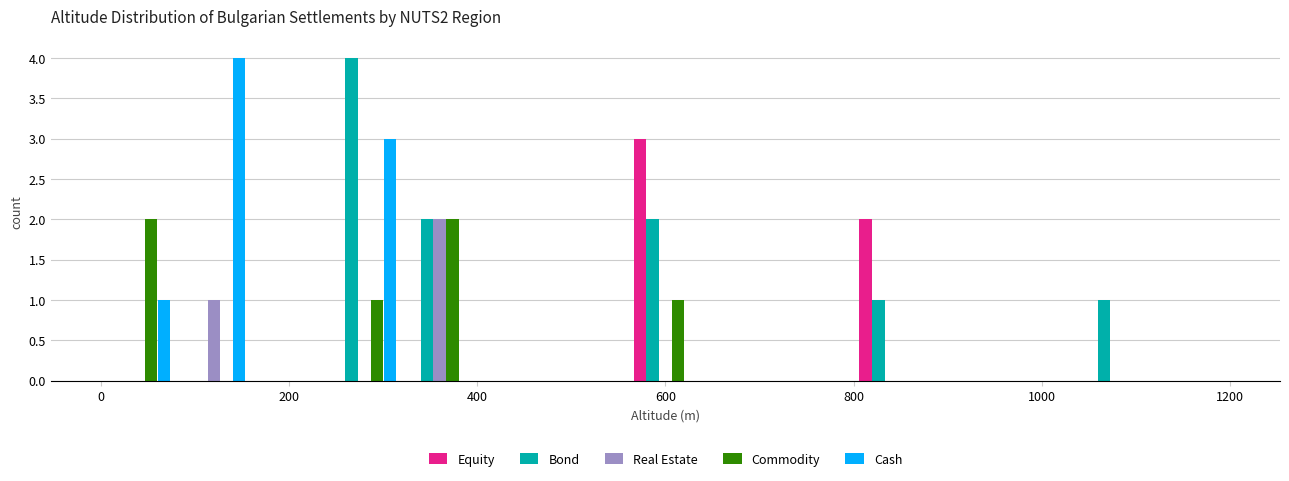

Reading left to right, transcribe this chart: for each range on the x-axis, give the height of each series' bar. The values are not printed on the chart, so give them approximately, as read against the axis.

0 to 80: Equity=0	Bond=0	Real Estate=0	Commodity=2	Cash=1
80 to 160: Equity=0	Bond=0	Real Estate=1	Commodity=0	Cash=4
160 to 240: Equity=0	Bond=0	Real Estate=0	Commodity=0	Cash=0
240 to 320: Equity=0	Bond=4	Real Estate=0	Commodity=1	Cash=3
320 to 400: Equity=0	Bond=2	Real Estate=2	Commodity=2	Cash=0
400 to 480: Equity=0	Bond=0	Real Estate=0	Commodity=0	Cash=0
480 to 560: Equity=0	Bond=0	Real Estate=0	Commodity=0	Cash=0
560 to 640: Equity=3	Bond=2	Real Estate=0	Commodity=1	Cash=0
640 to 720: Equity=0	Bond=0	Real Estate=0	Commodity=0	Cash=0
720 to 800: Equity=0	Bond=0	Real Estate=0	Commodity=0	Cash=0
800 to 880: Equity=2	Bond=1	Real Estate=0	Commodity=0	Cash=0
880 to 960: Equity=0	Bond=0	Real Estate=0	Commodity=0	Cash=0
960 to 1040: Equity=0	Bond=0	Real Estate=0	Commodity=0	Cash=0
1040 to 1120: Equity=0	Bond=1	Real Estate=0	Commodity=0	Cash=0
1120 to 1200: Equity=0	Bond=0	Real Estate=0	Commodity=0	Cash=0